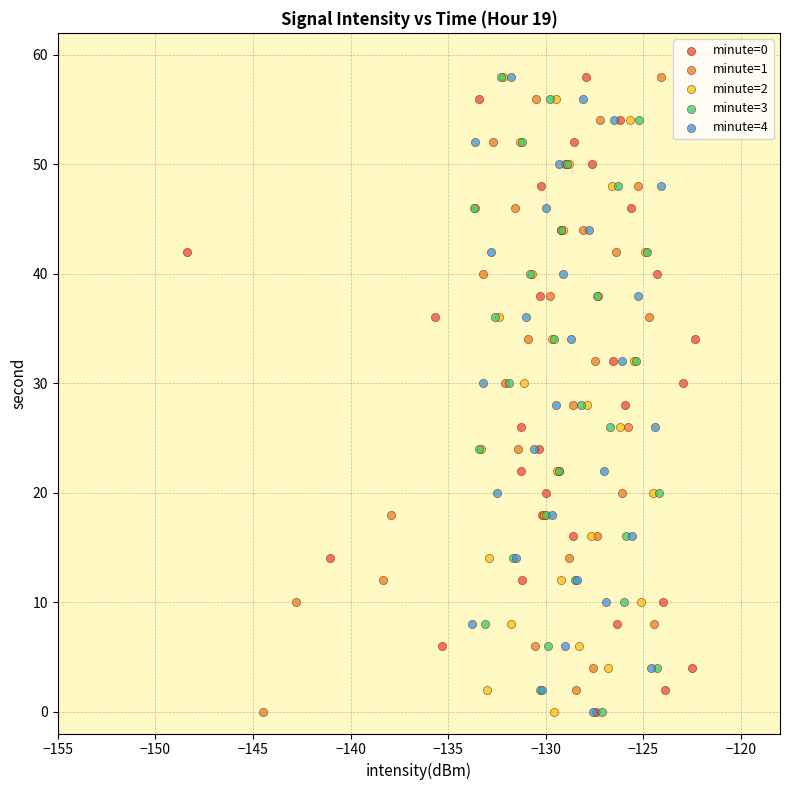

What are all the series names shown in the legend?

minute=0, minute=1, minute=2, minute=3, minute=4